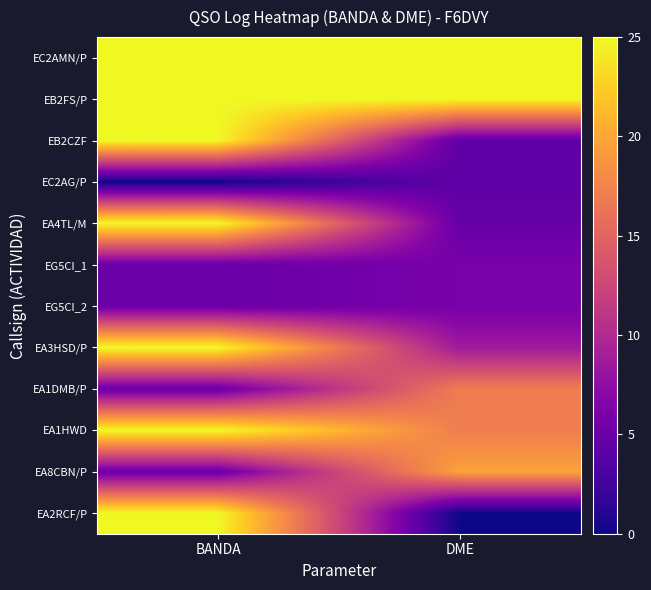

Which category has the highest value across all series?

BANDA